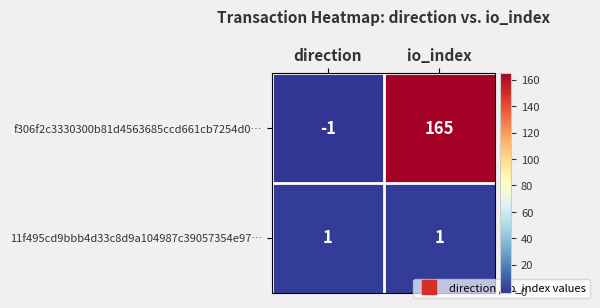

Is it true that f306f2c3330300b81d4563685ccd661cb7254d0… equals 0 at direction?

False